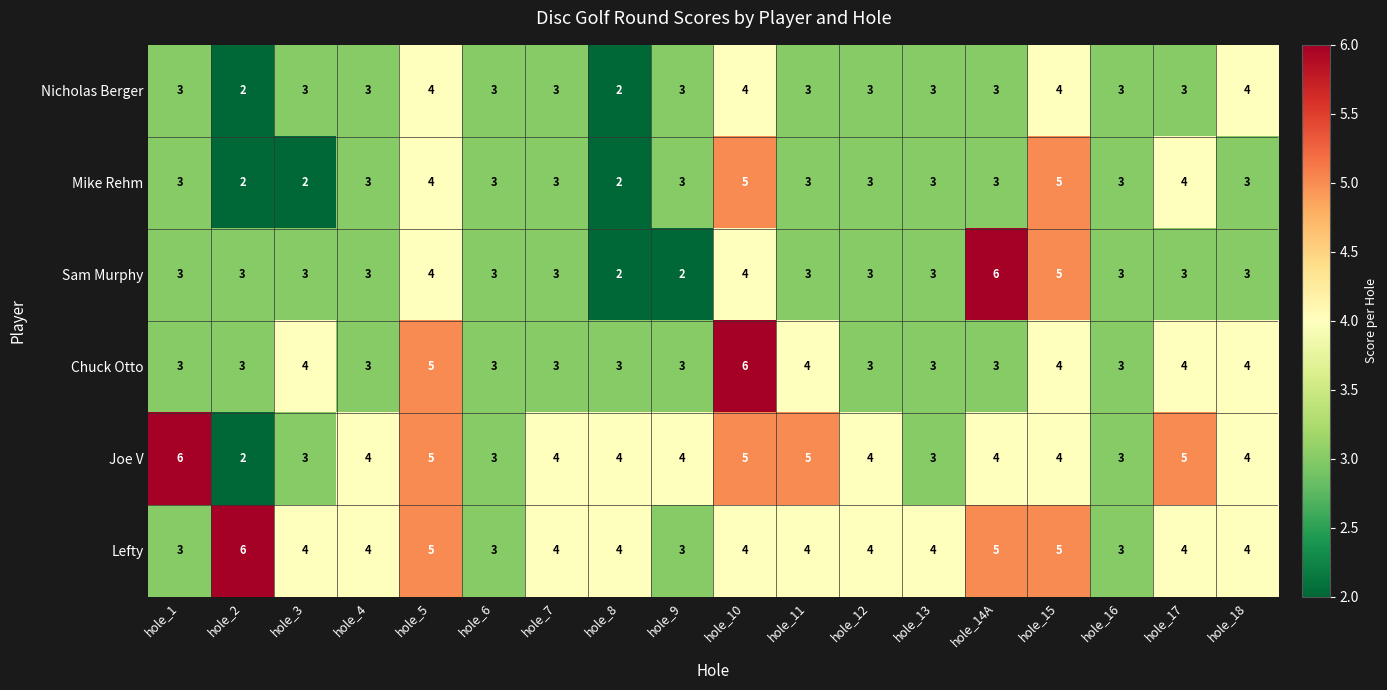

What is the difference between the highest and lowest values at hole_13?

1